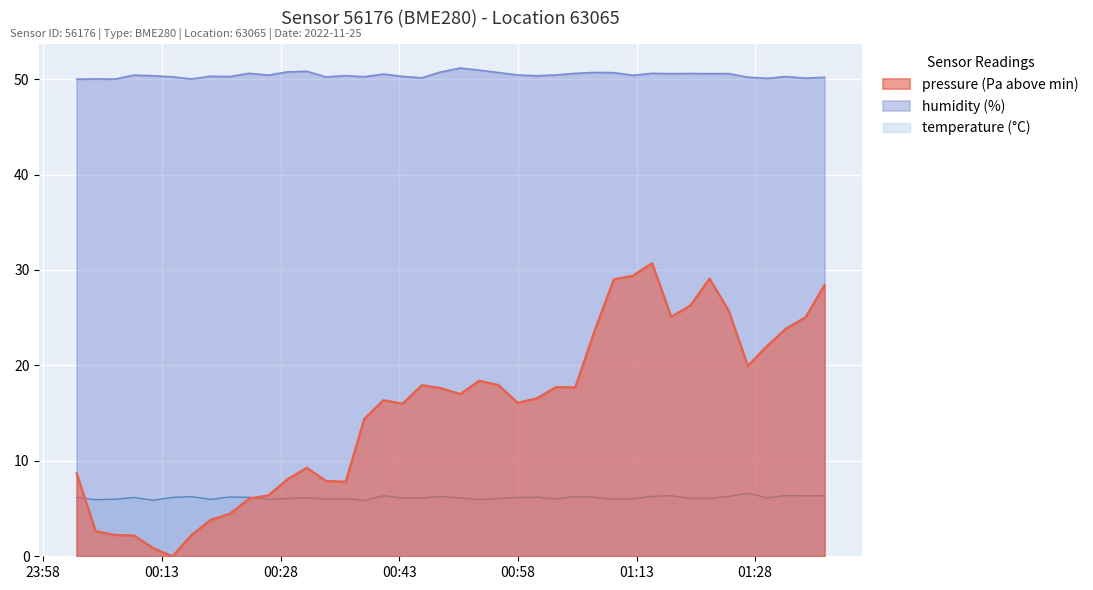

What is the total value across all series at 2022-11-25T00:07:03?

58.2